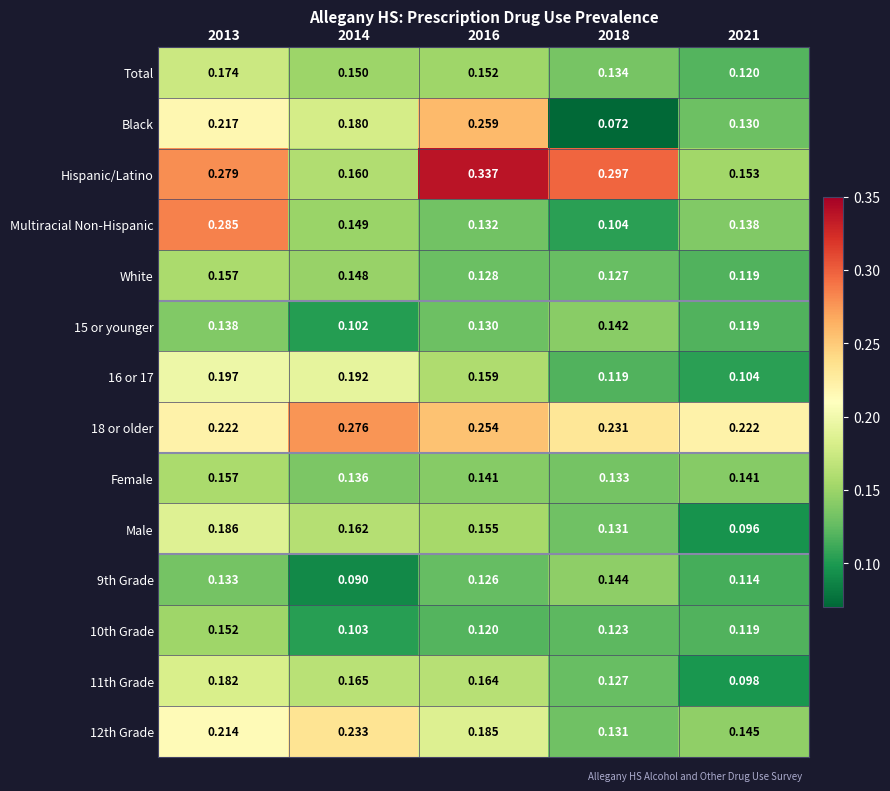

What is the total value across all series at 2014?

2.2